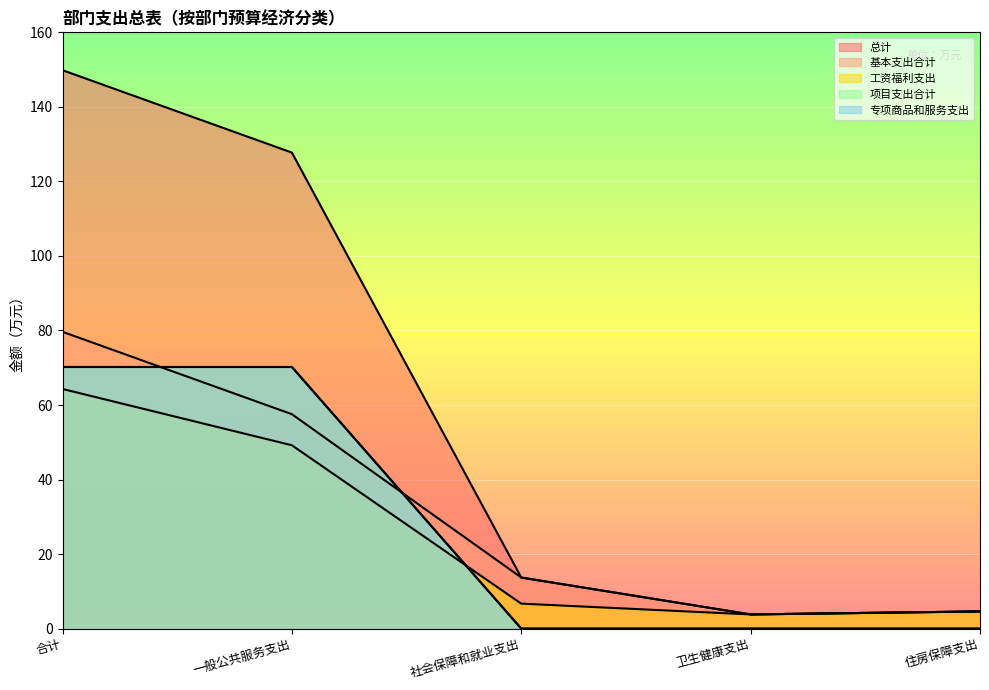

Between 合计 and 住房保障支出, which is larger?

合计